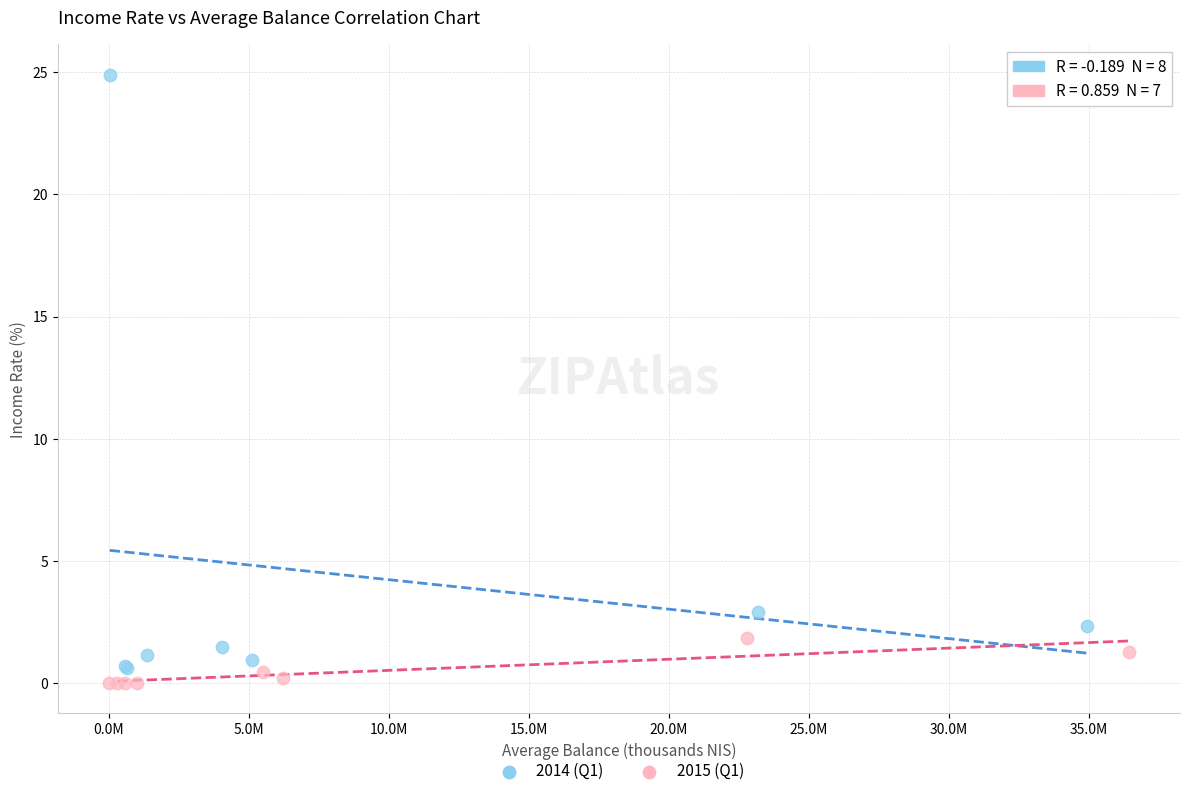

What are all the series names shown in the legend?

2014 (Q1), 2015 (Q1)